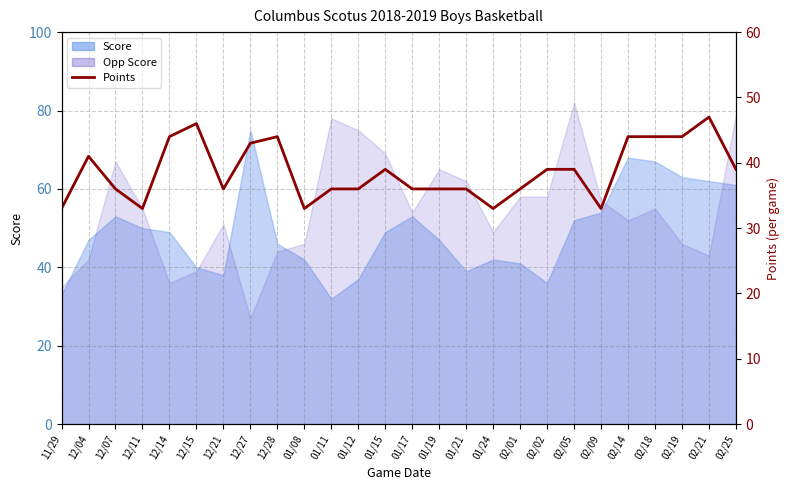

Reading right to left, list all the values displayed in this chart.

39	47	44	44	44	33	39	39	36	33	36	36	36	39	36	36	33	44	43	36	46	44	33	36	41	33